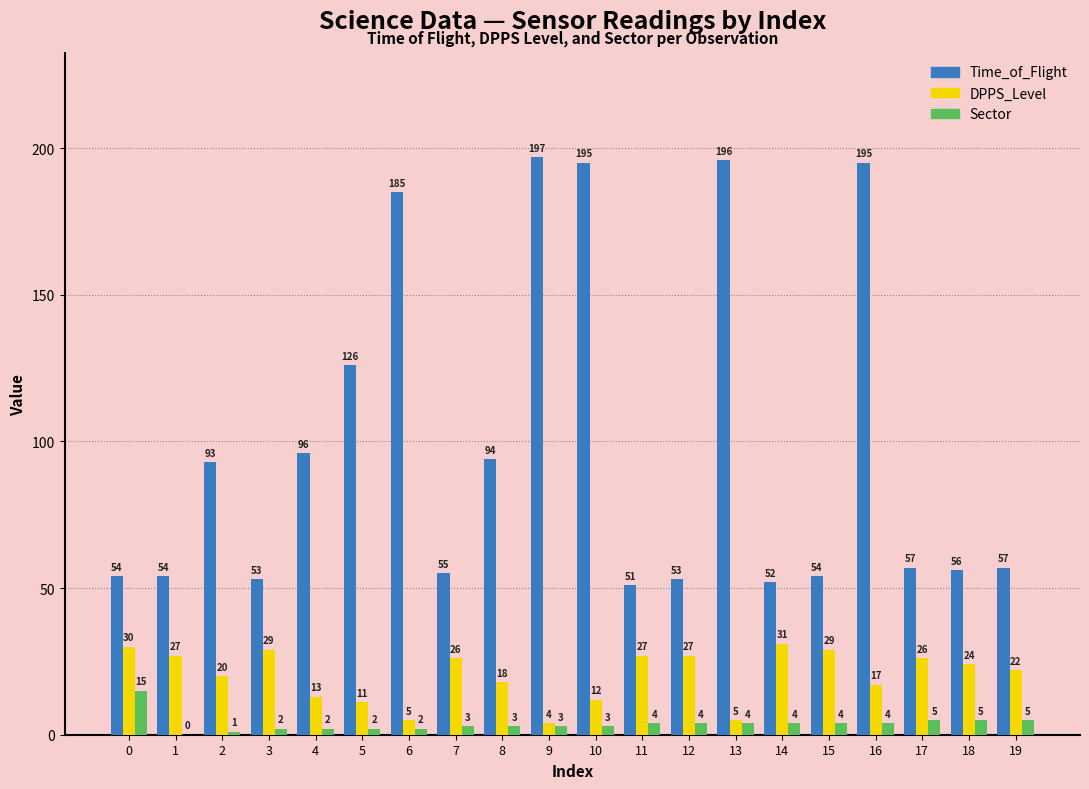

Reading right to left, extract all data points from this chart.

Time_of_Flight: 57	56	57	195	54	52	196	53	51	195	197	94	55	185	126	96	53	93	54	54
DPPS_Level: 22	24	26	17	29	31	5	27	27	12	4	18	26	5	11	13	29	20	27	30
Sector: 5	5	5	4	4	4	4	4	4	3	3	3	3	2	2	2	2	1	0	15